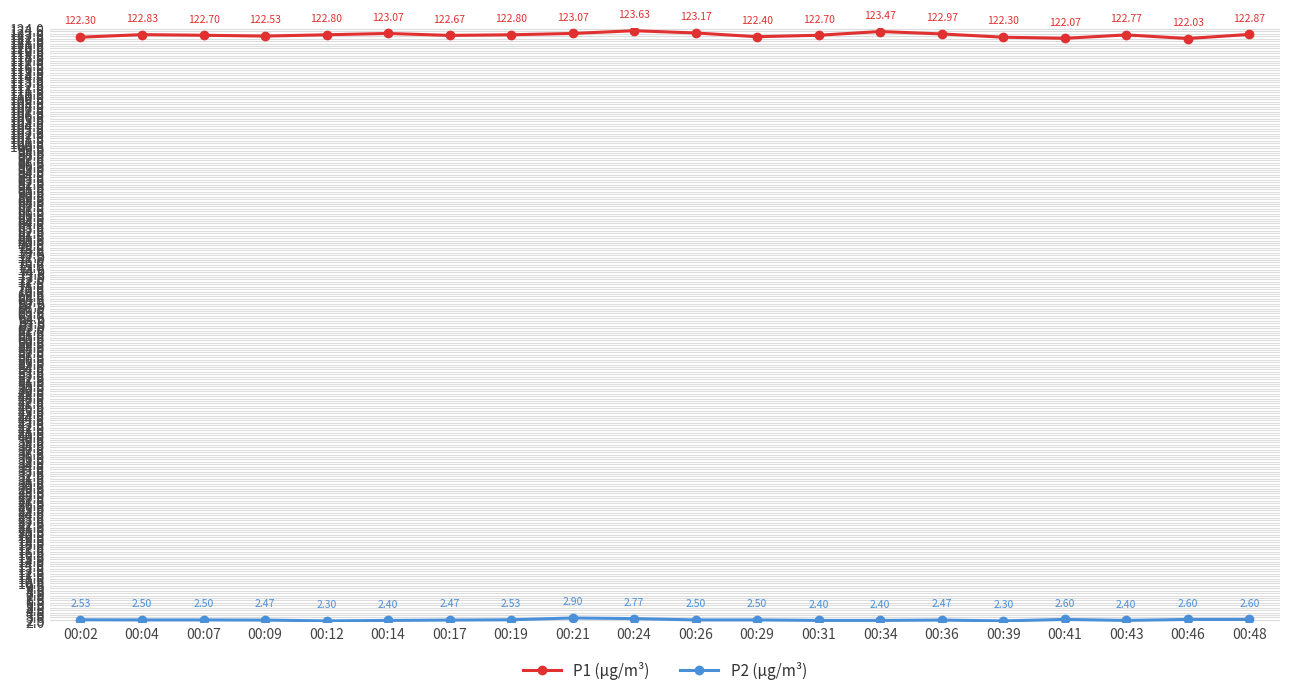

In P1 (µg/m³), how many points are higher than both neighbors (excluding endpoints)?

5